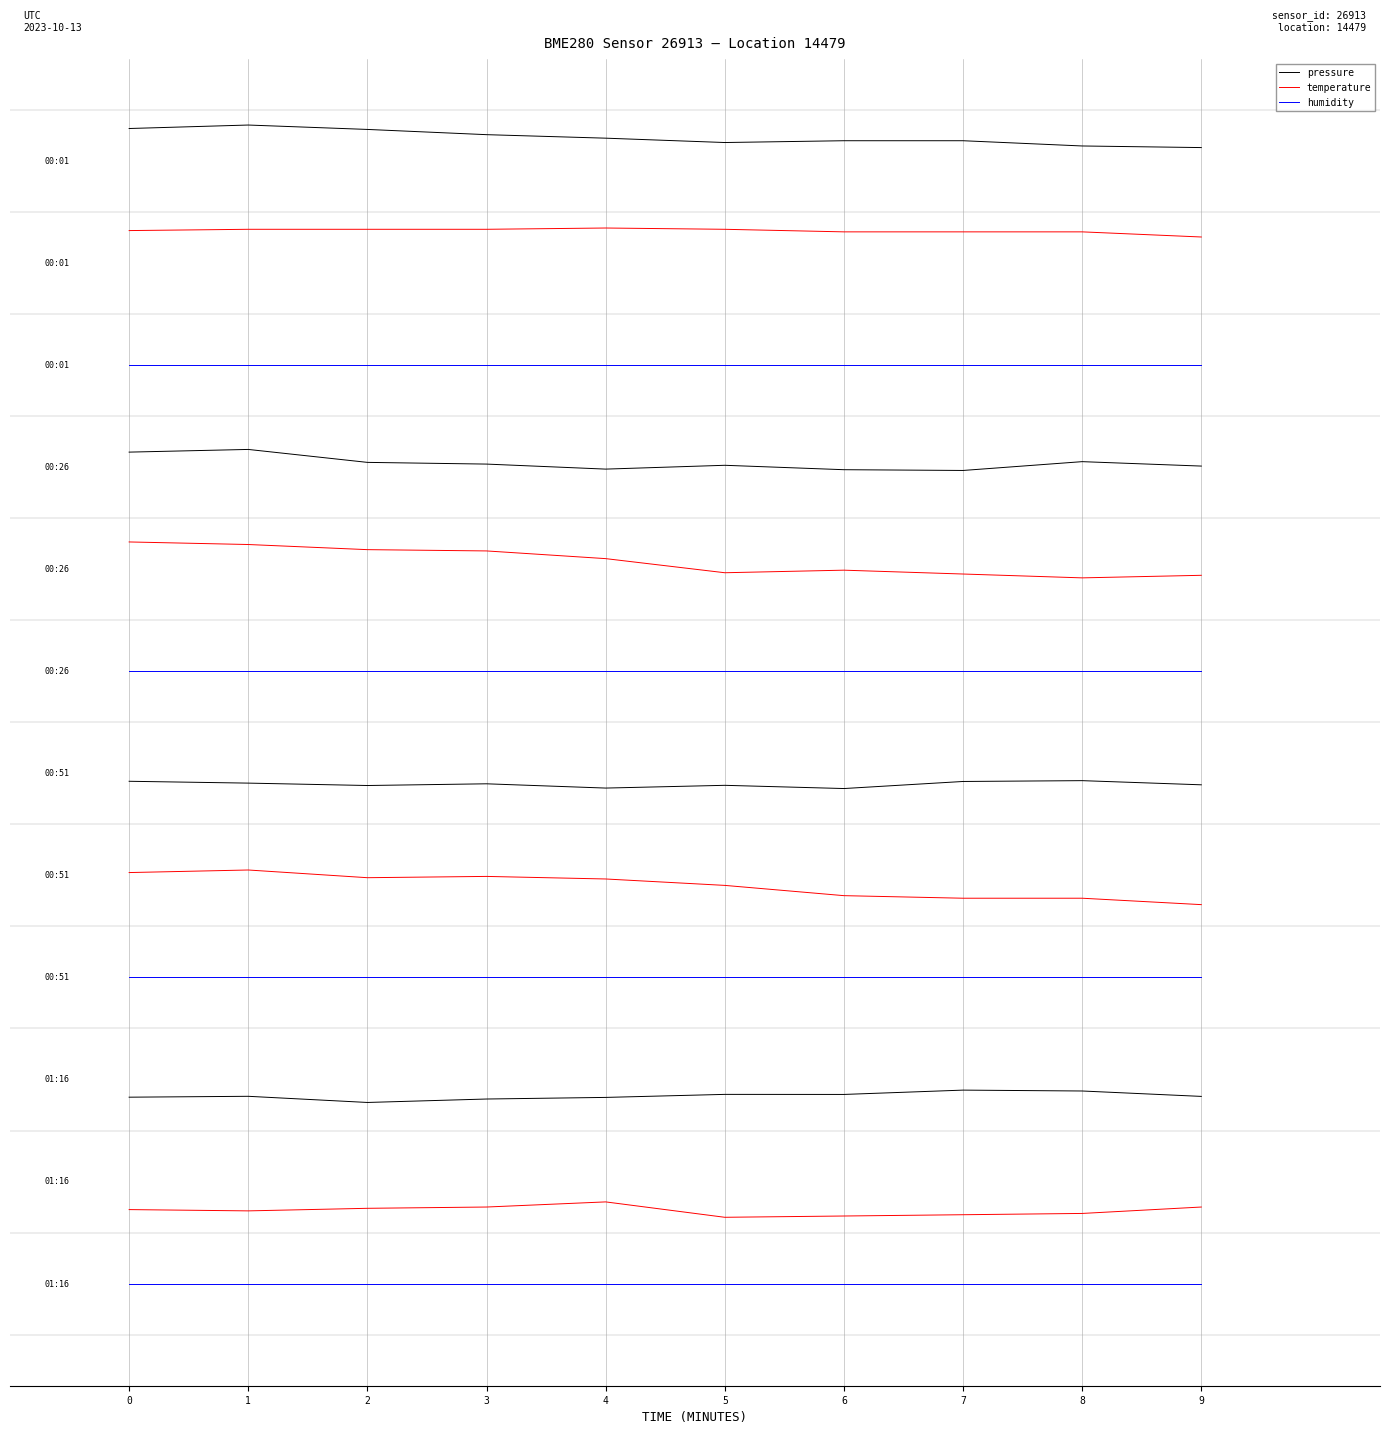

Between 6 and 7, which is larger?

6